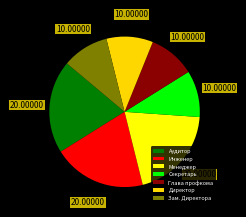

Does Аудитор represent more than half of the total?

No